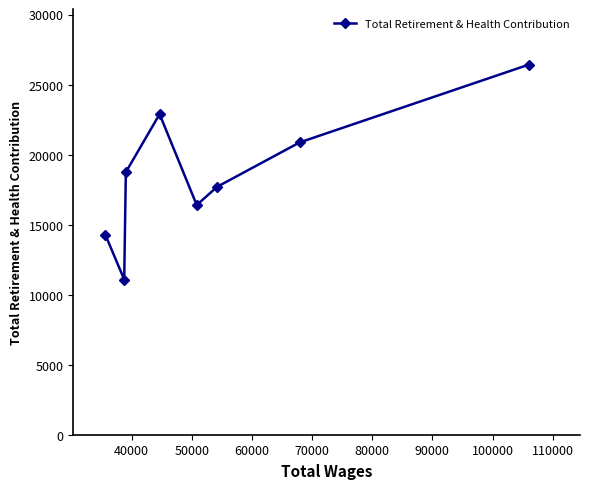

True or false: there are more than 1 points higher than both neighbors.

False